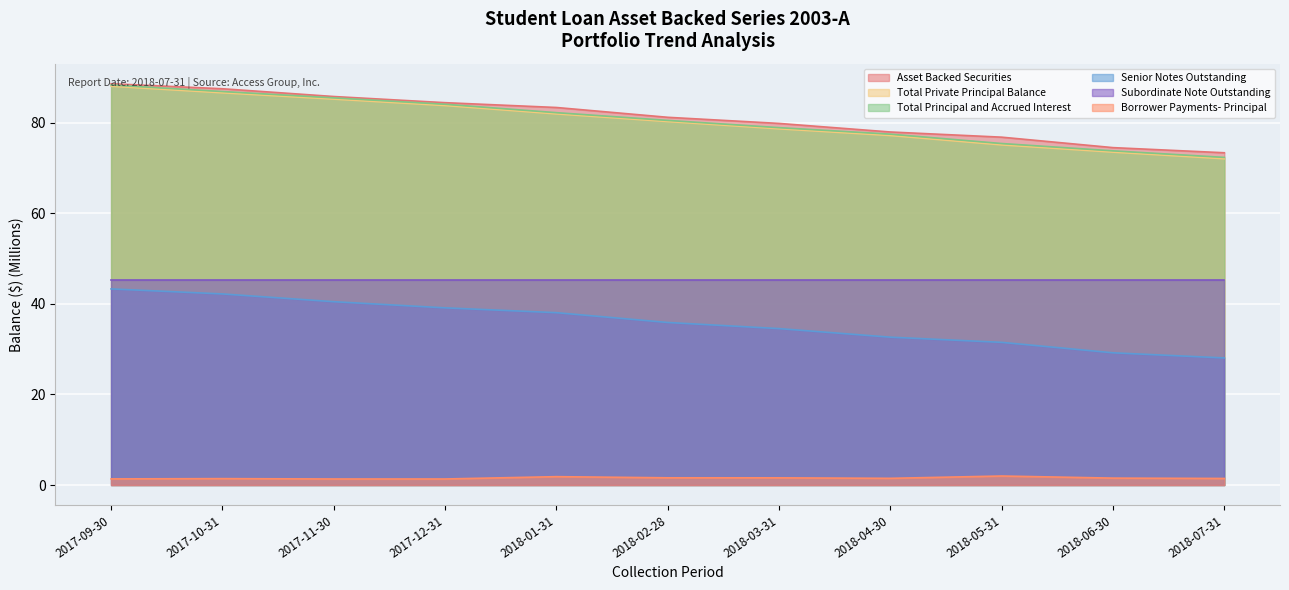

What position from the right is 2018-05-31?

3